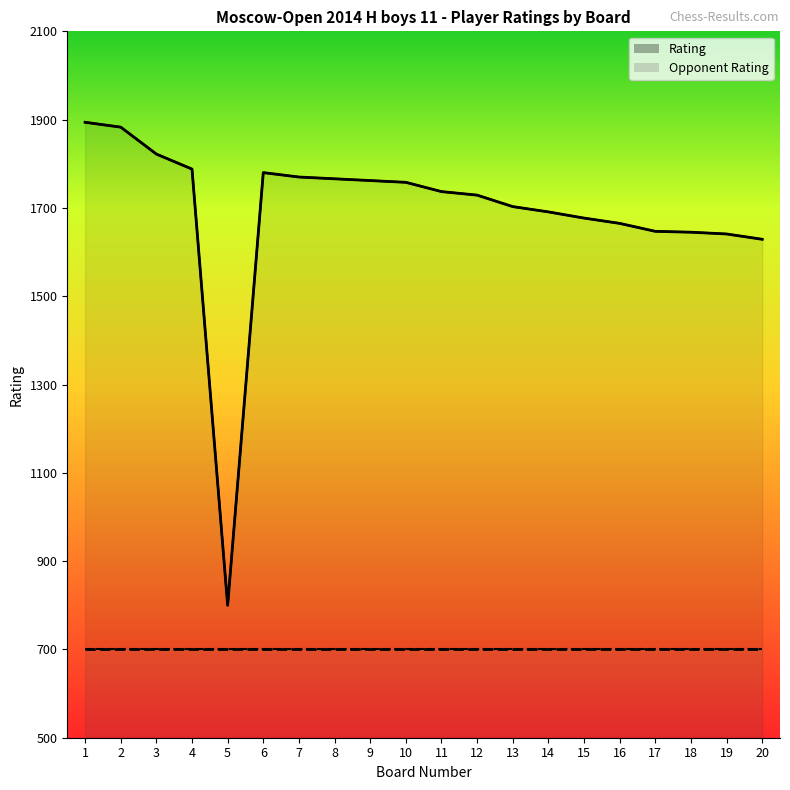

Is it true that the value at 3 is 2453?

False